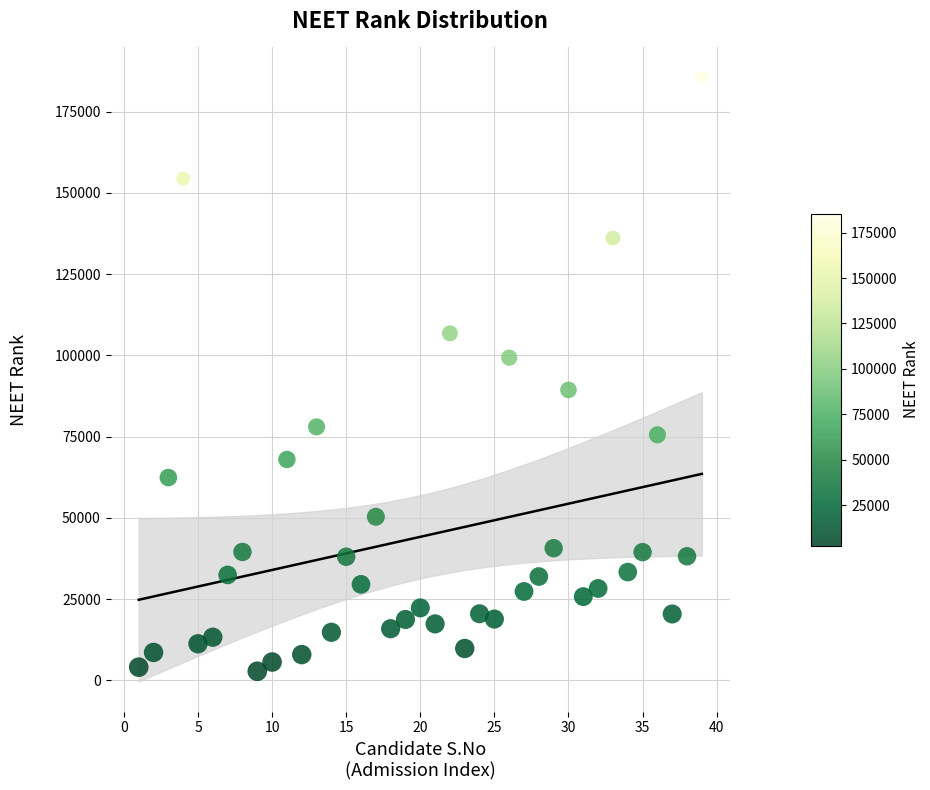

What is the range of X values (max minus min)?

38